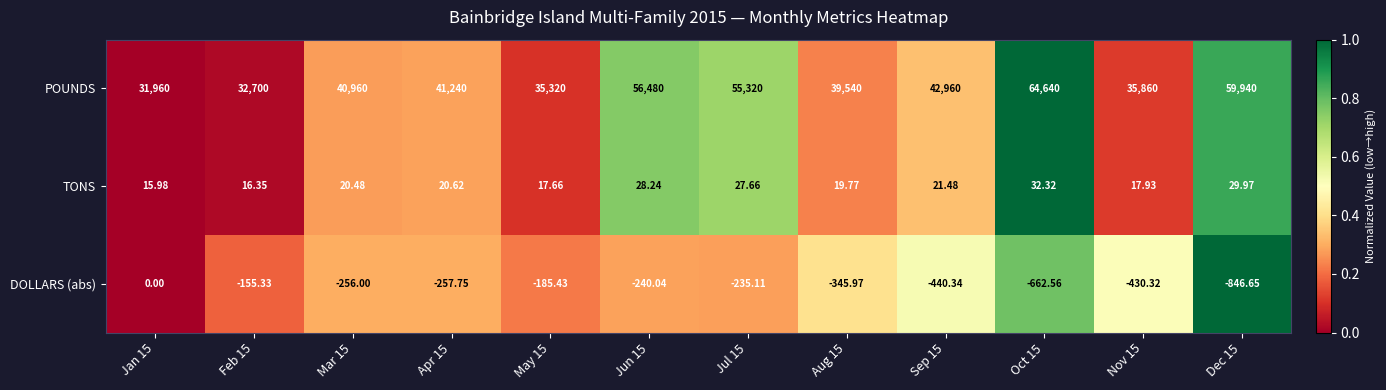

Rank the series by their maximum value, from lowest to highest.

DOLLARS (abs), TONS, POUNDS